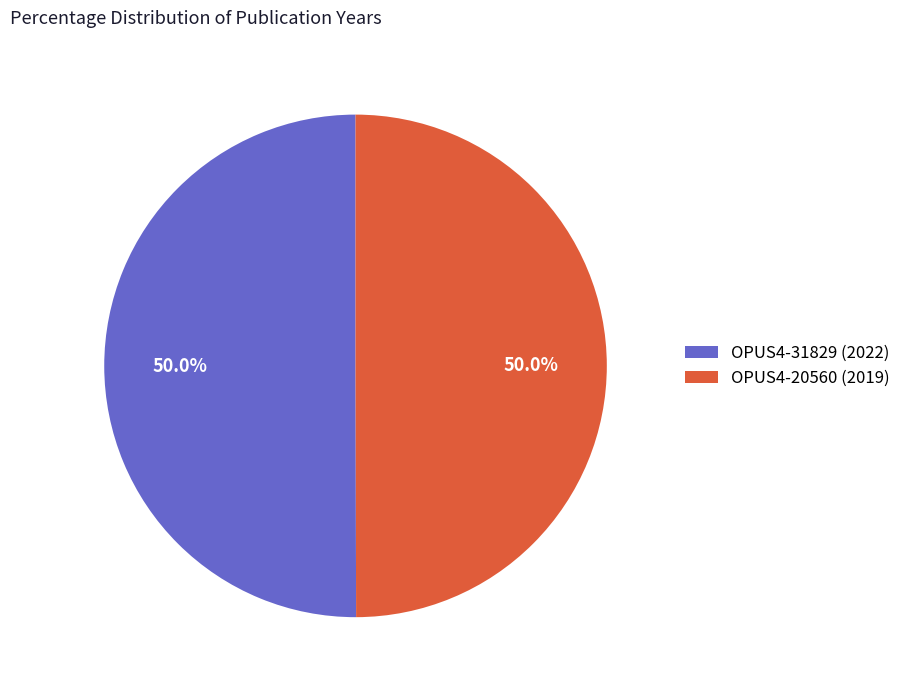

How much of the chart is everything except OPUS4-20560?

50.0%